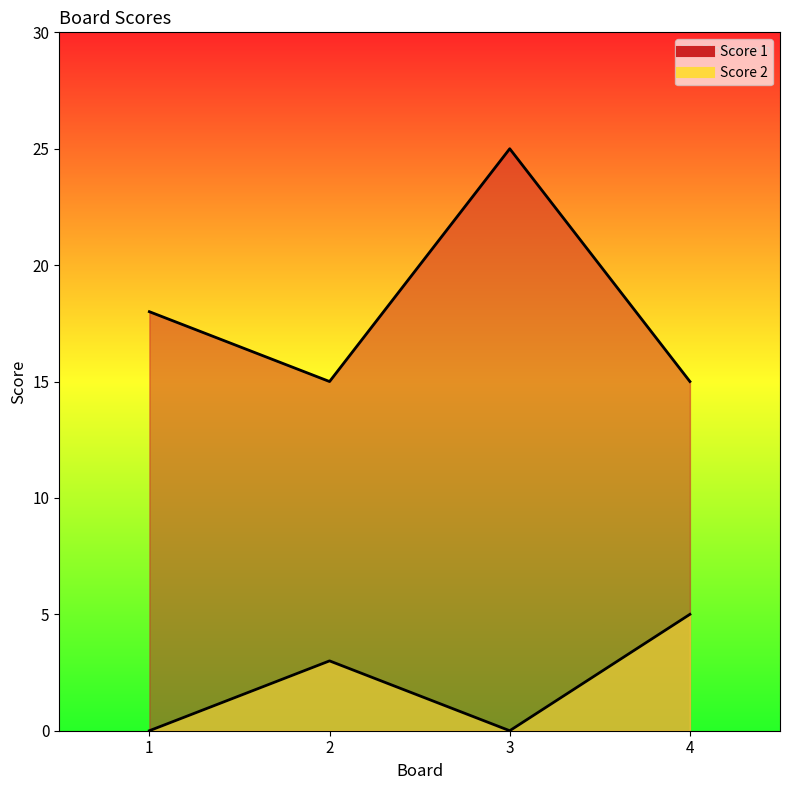

Which series has the largest total across all categories?

Score 1